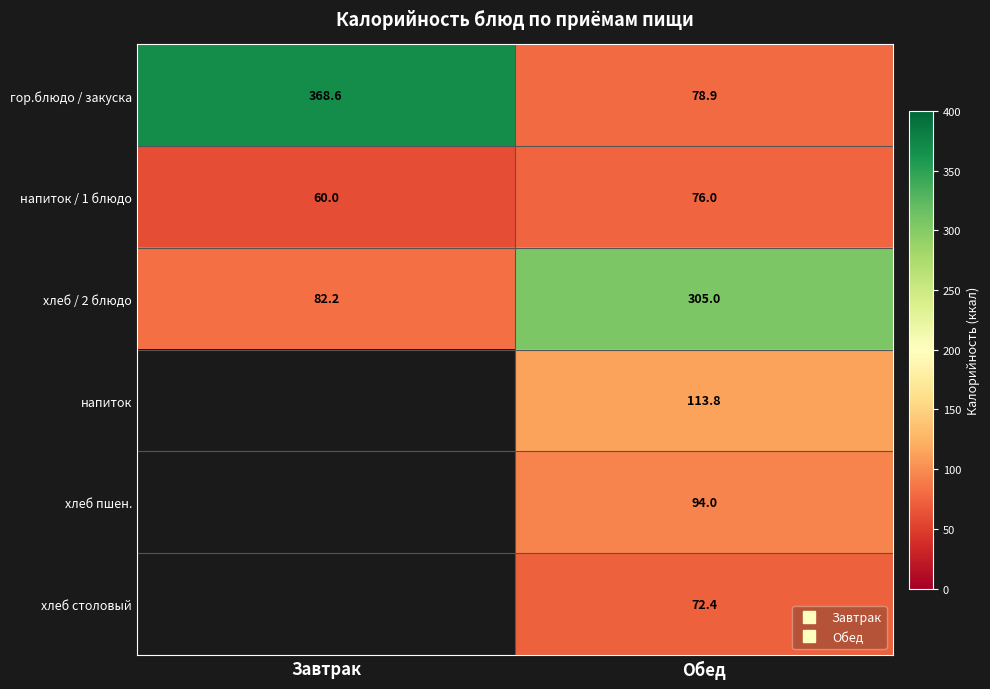

Which category has the highest value across all series?

Завтрак